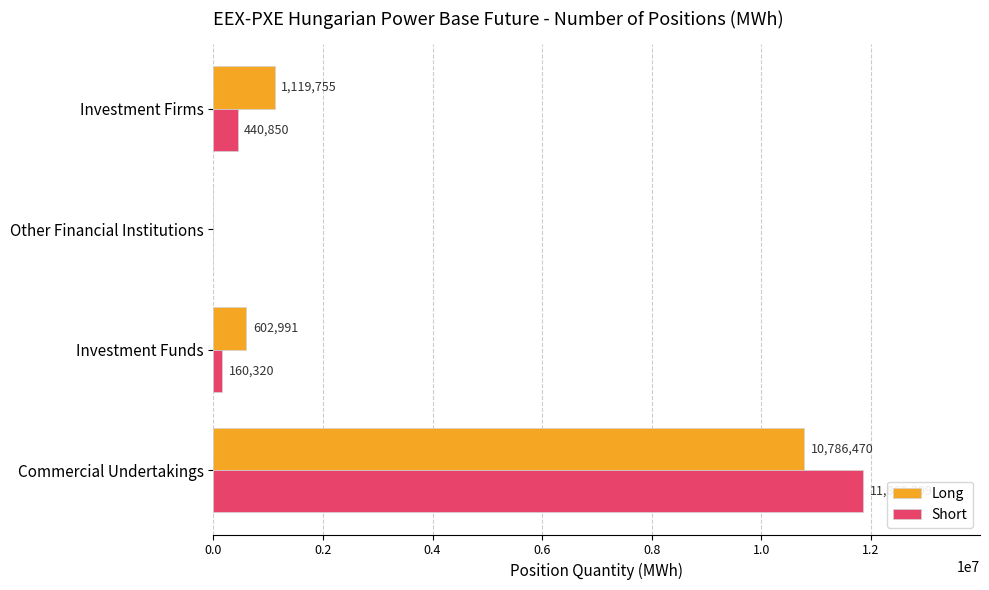

What is the maximum value for Long?

10786470